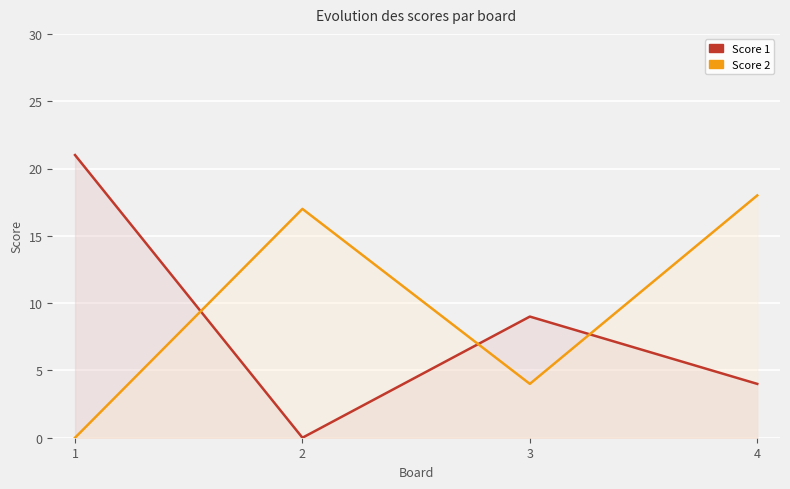

What are all the series names shown in the legend?

Score 1, Score 2